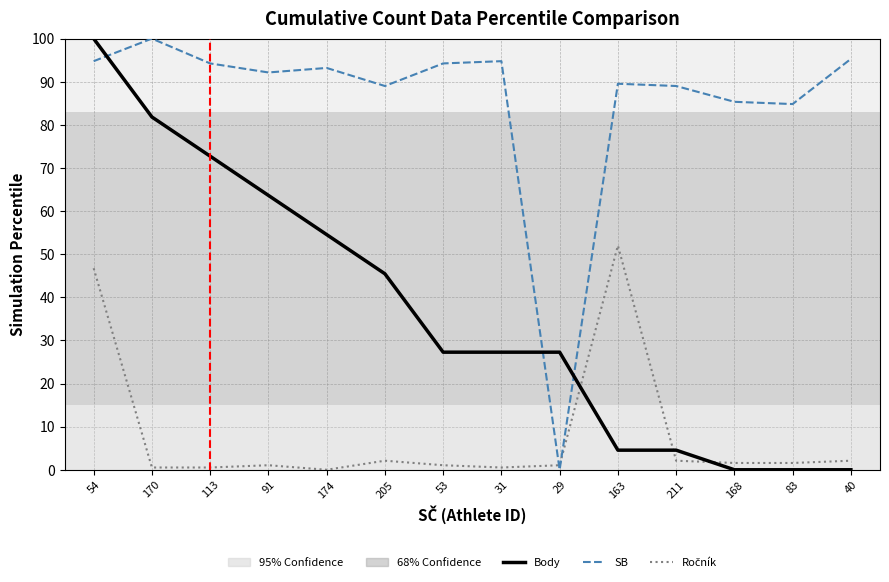

What is the spread (max minus min) of values at 205?

86.9